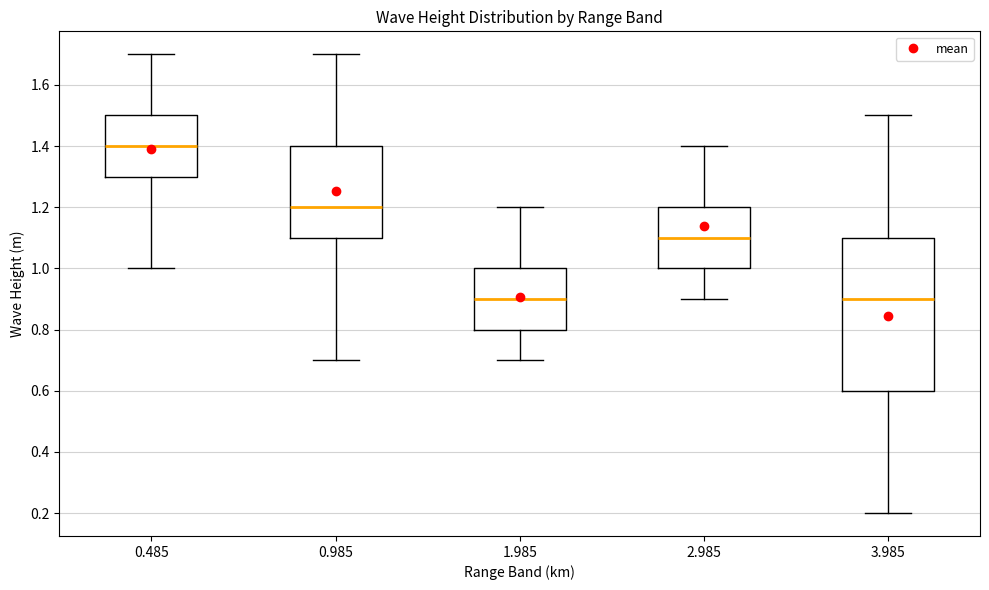

Which box is the tallest, from its lower edge to its upper edge?

3.985